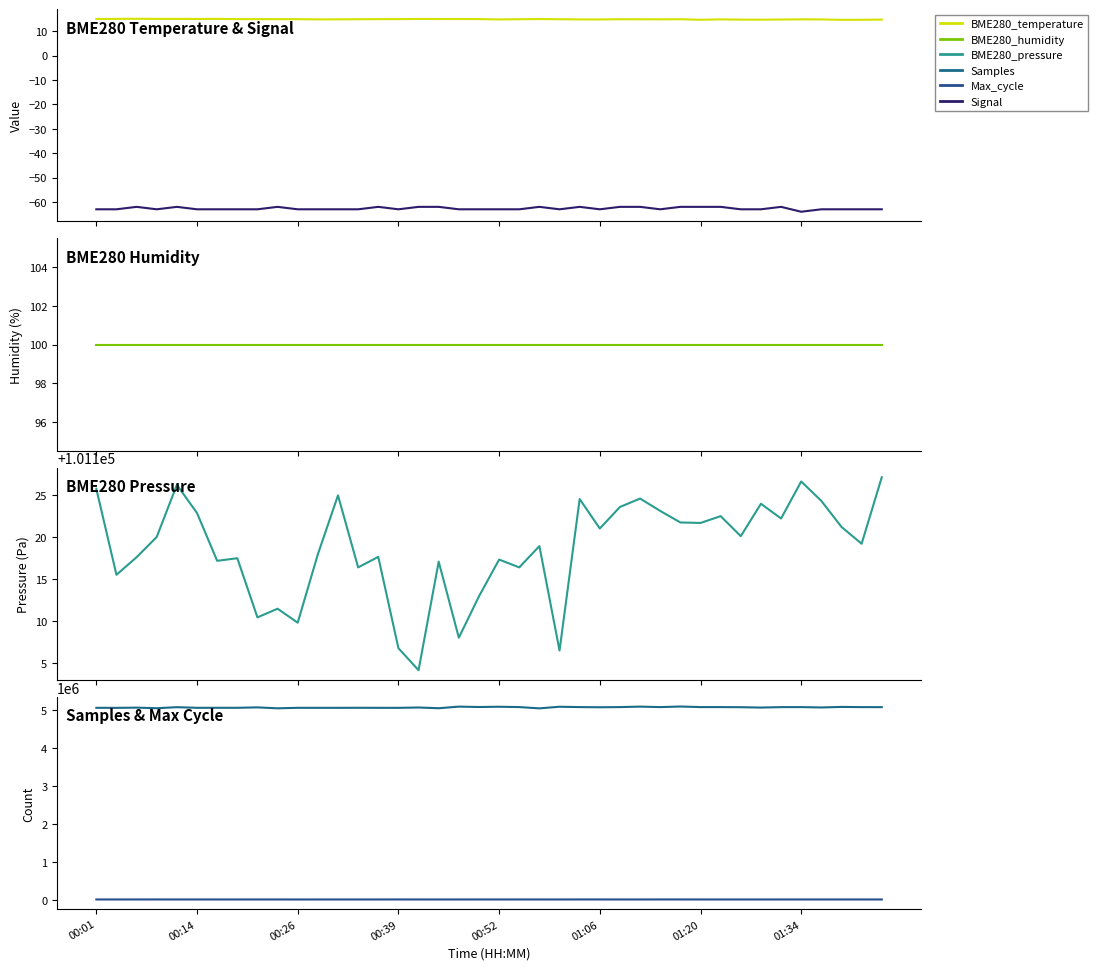

List the series in order of their peak value, highest first.

Samples, BME280_pressure, Max_cycle, BME280_humidity, BME280_temperature, Signal